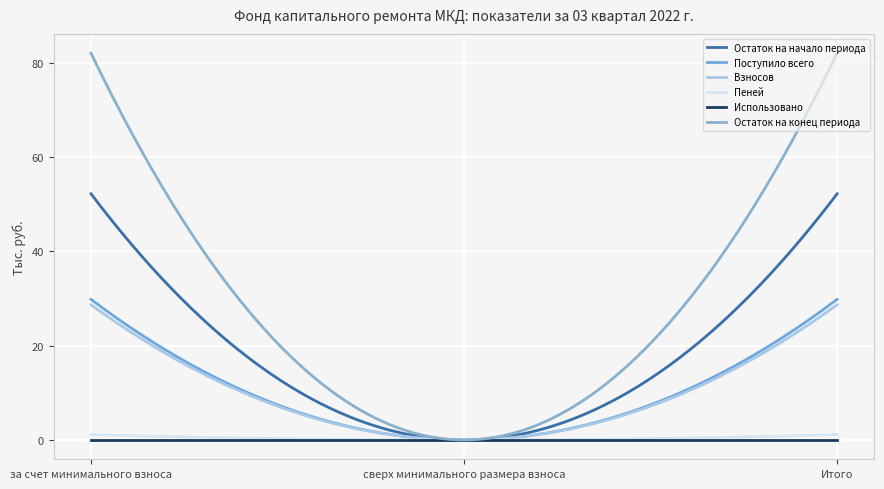

At which label is Остаток на конец периода closest to 41?

сверх минимального размера взноса